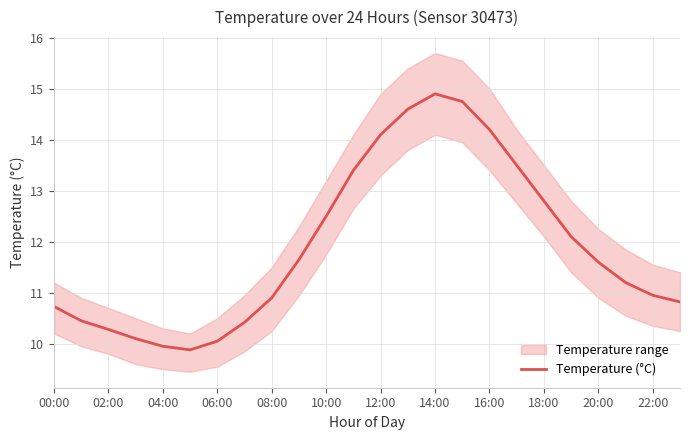

The Temperature (°C) series shows 14.9 at 14:00. True or false?

True